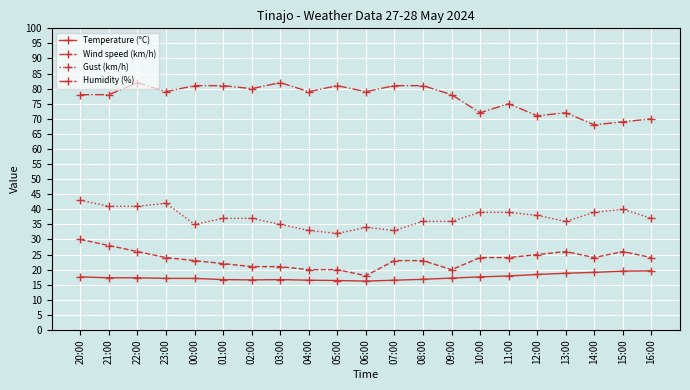

Which series changed the most between 22:00 and 14:00?

Humidity (%)